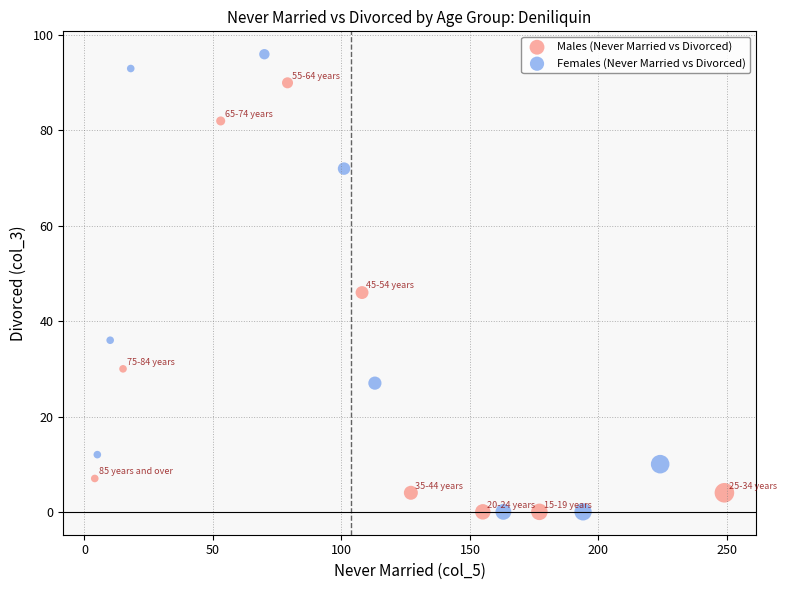

Which series has the largest Y range (max minus min)?

Females (Never Married vs Divorced)